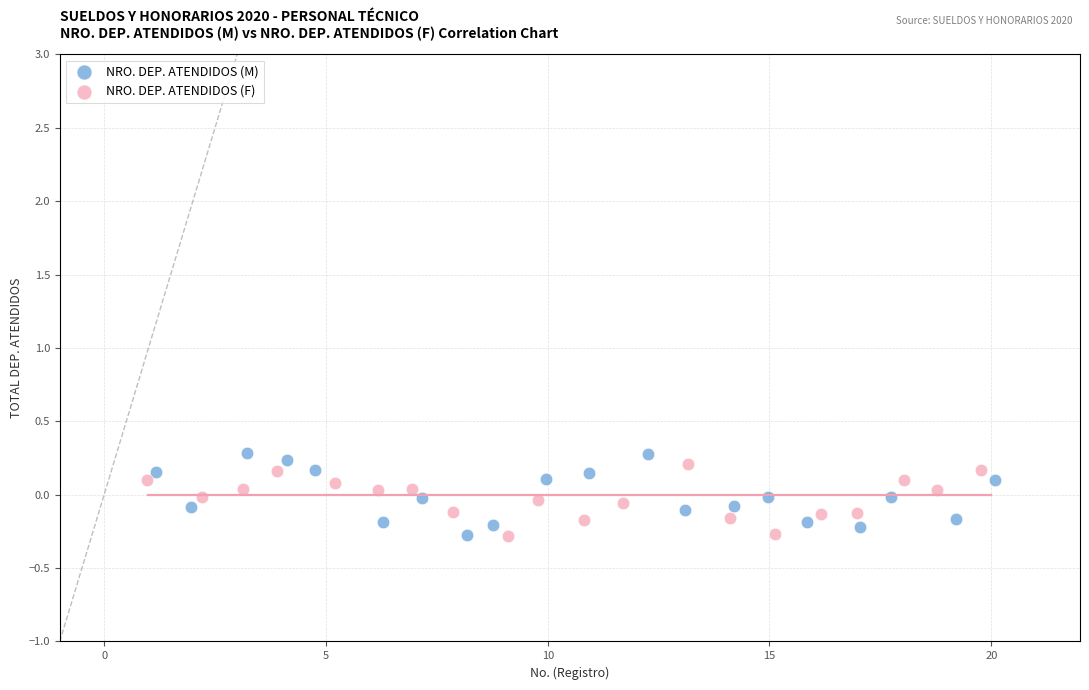

What are all the series names shown in the legend?

NRO. DEP. ATENDIDOS (M), NRO. DEP. ATENDIDOS (F)